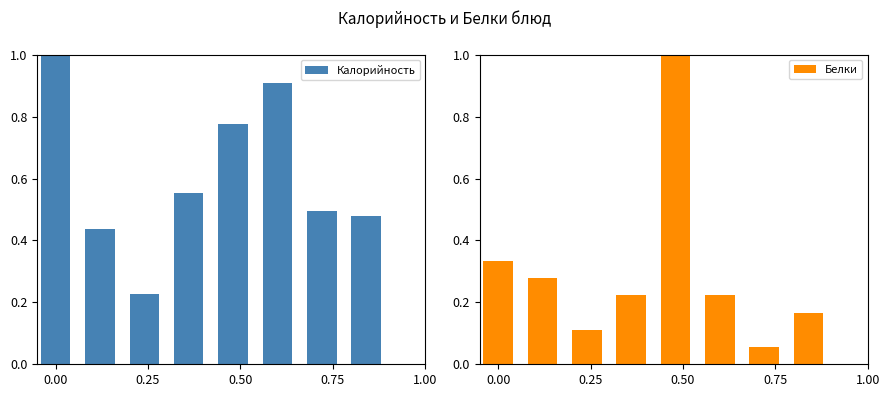

How many bars are there in total?

16